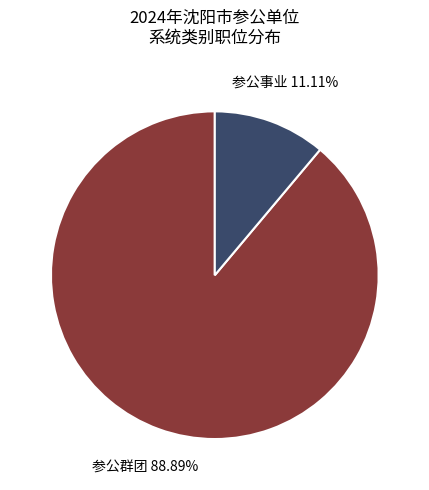

How many slices are in this pie chart?

2